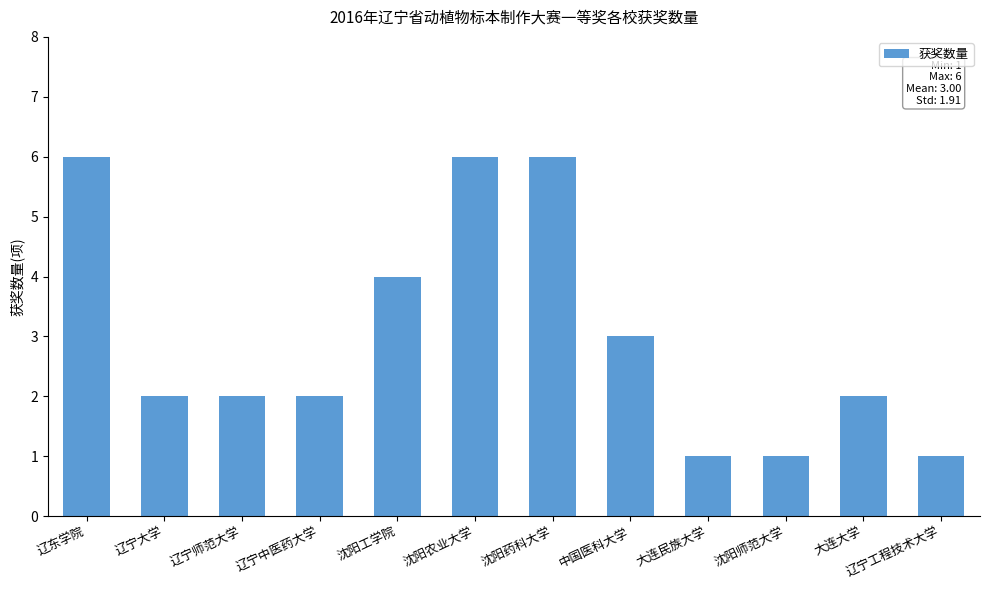

How many series are shown in this chart?

1